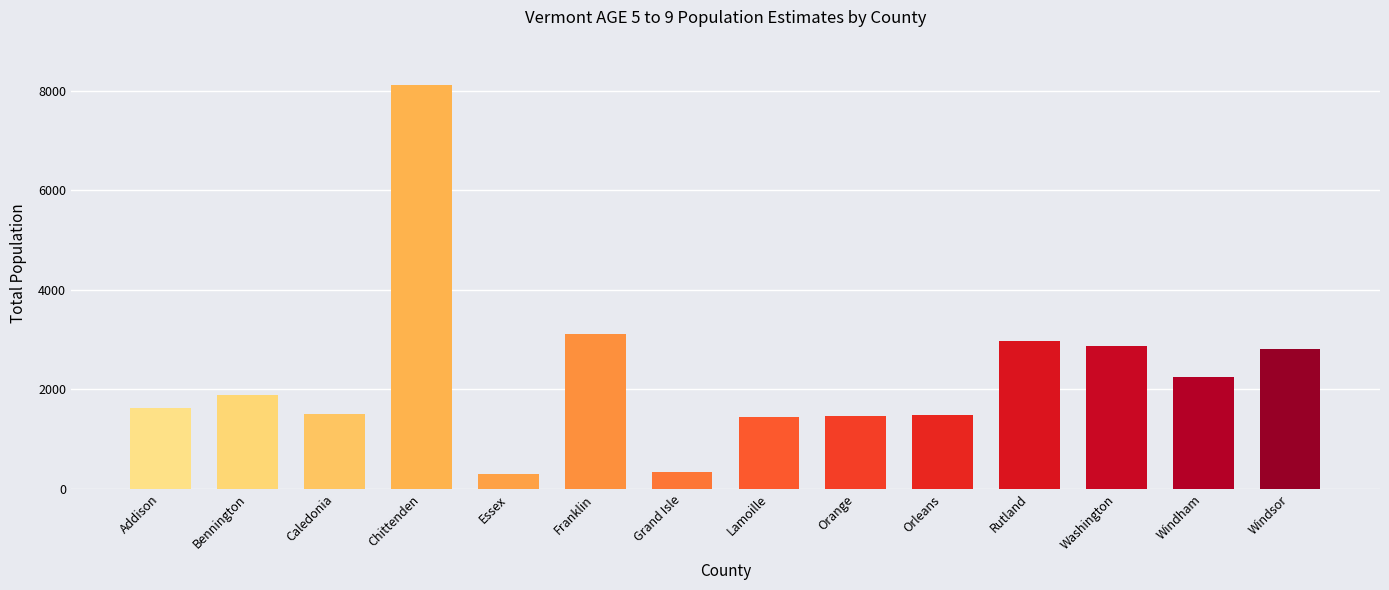

What is the ratio of the value at Addison to the value at Franklin?

0.5